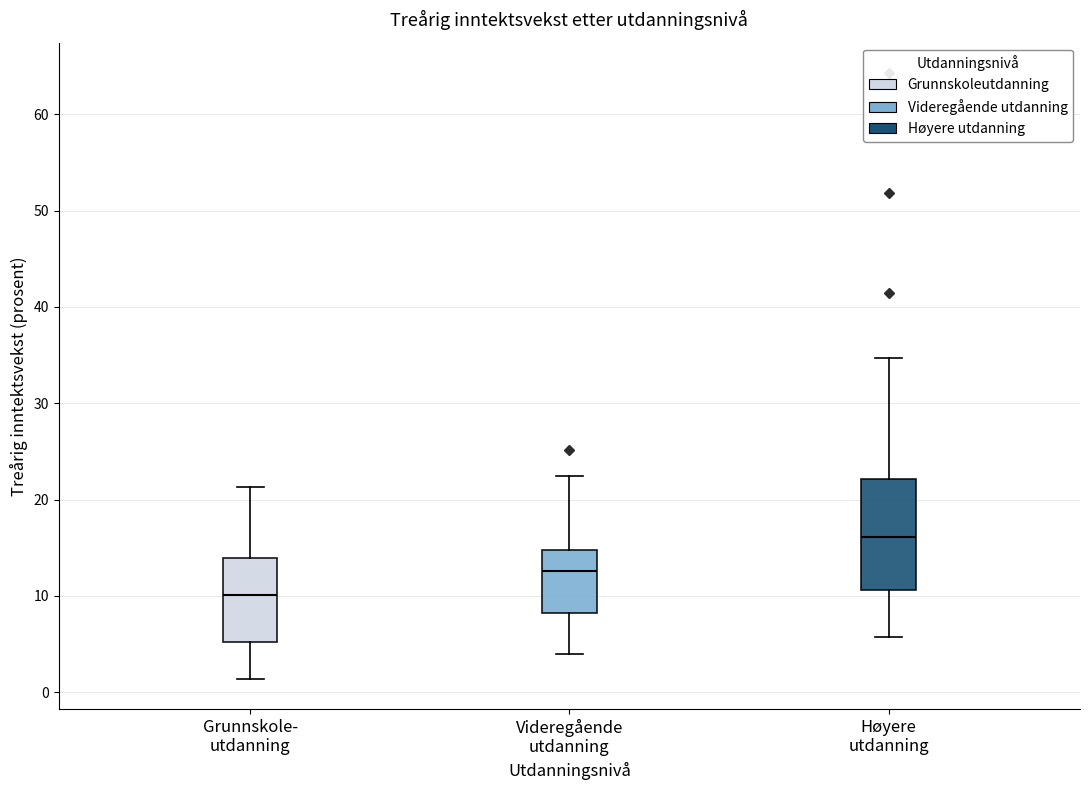

Reading left to right, transcribe this box plot: for each box, give where its median line is, the range the box spans, and where its two whiskers end, as read against the y-axis. The values are not printed on the chart, so give them approximately, as read against the axis.

Grunnskole- utdanning: median 10, box 5 to 14, whiskers 1 to 21
Videregående utdanning: median 13, box 8 to 15, whiskers 4 to 22
Høyere utdanning: median 16, box 11 to 22, whiskers 6 to 35